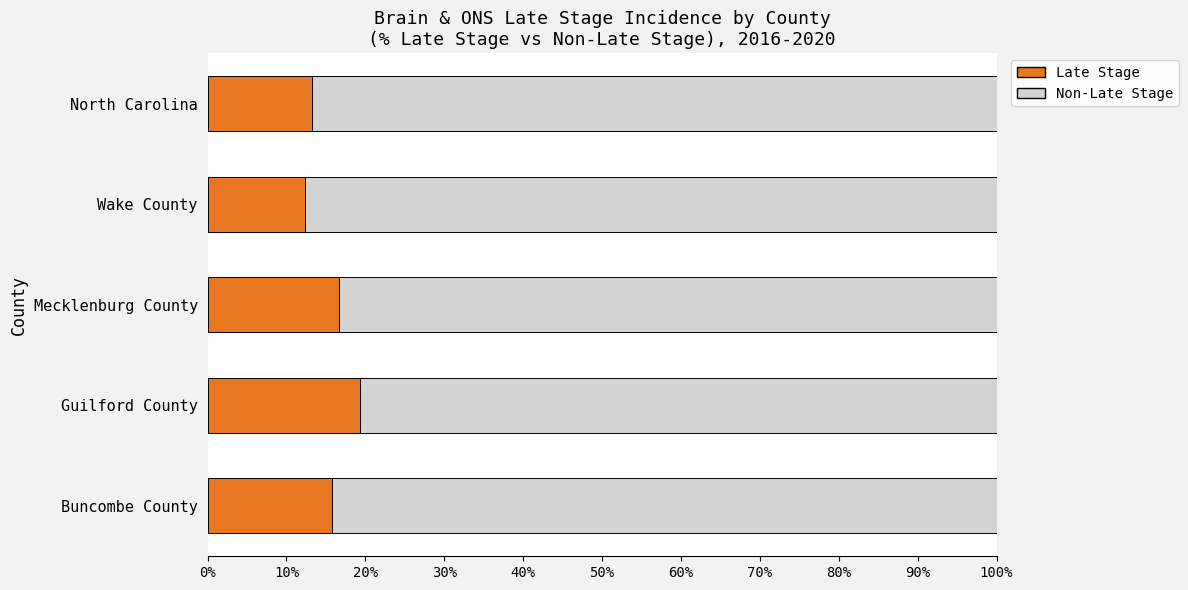

What is the difference between the maximum and minimum values in the Late Stage series?

6.9